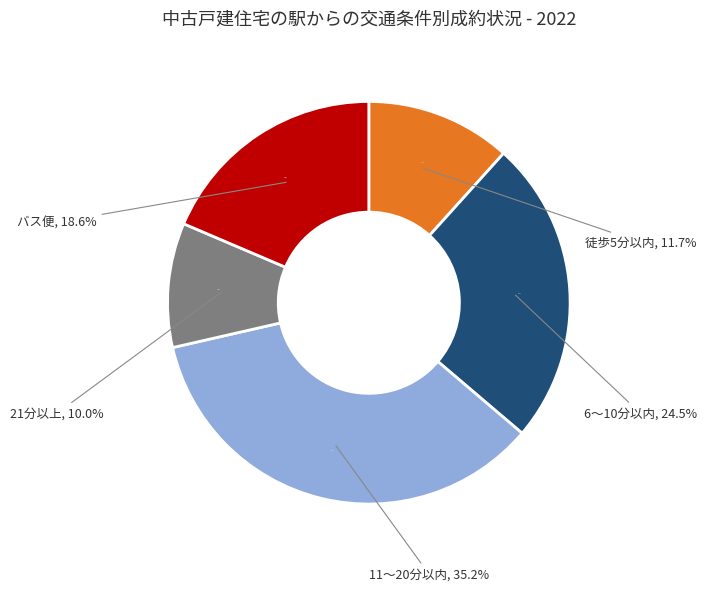

What portion of the pie excludes バス便?

81.4%